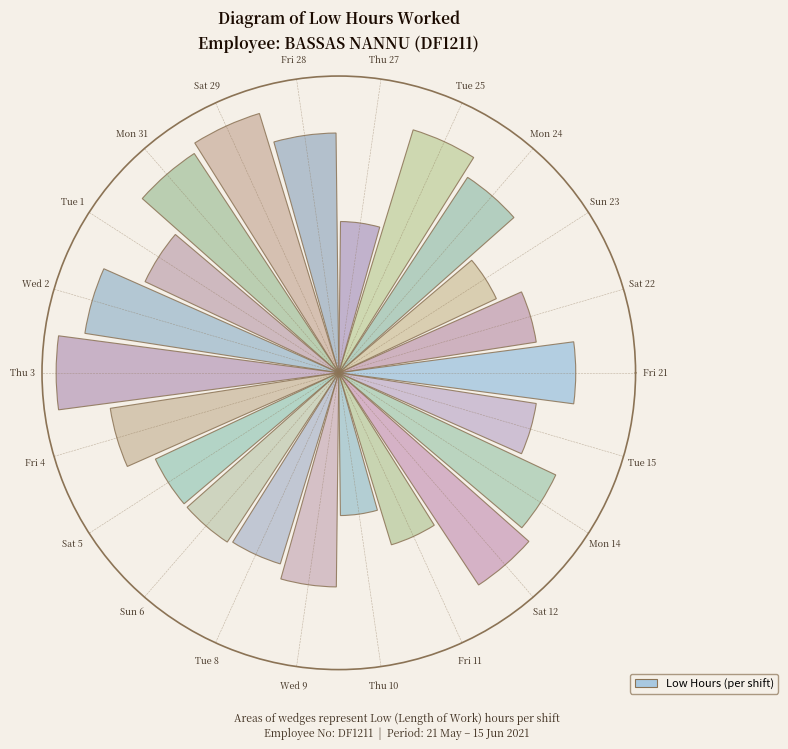

Are the bars horizontal?

No